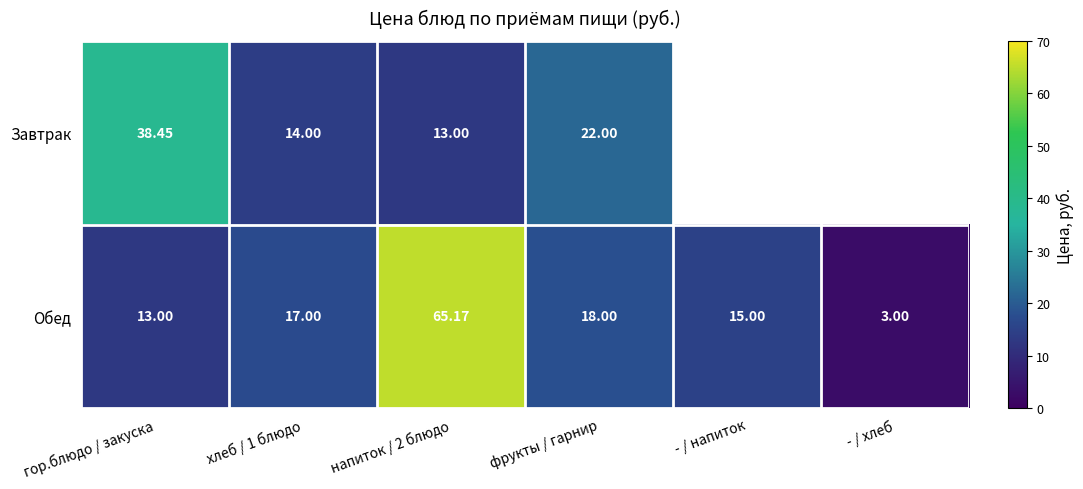

Which category has the lowest value in the Обед series?

- / хлеб